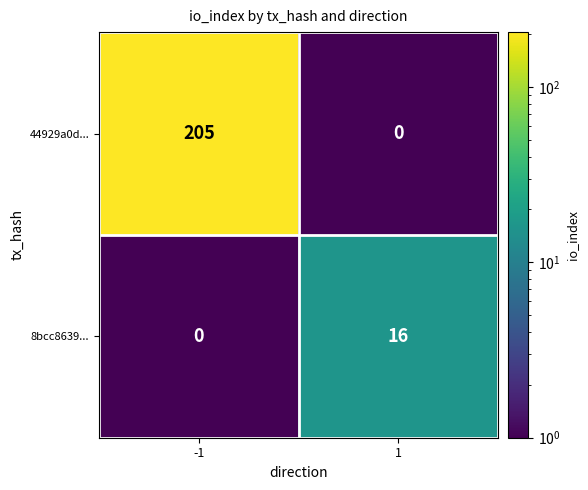

The 44929a0d... series shows 64 at -1. True or false?

False